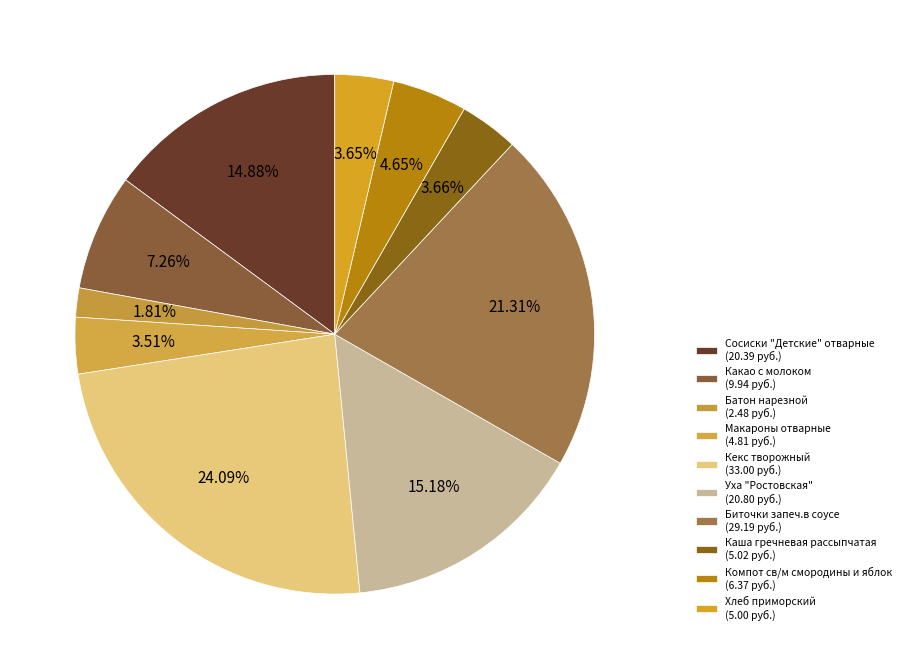

How much of the chart is everything except Батон нарезной?

98.2%